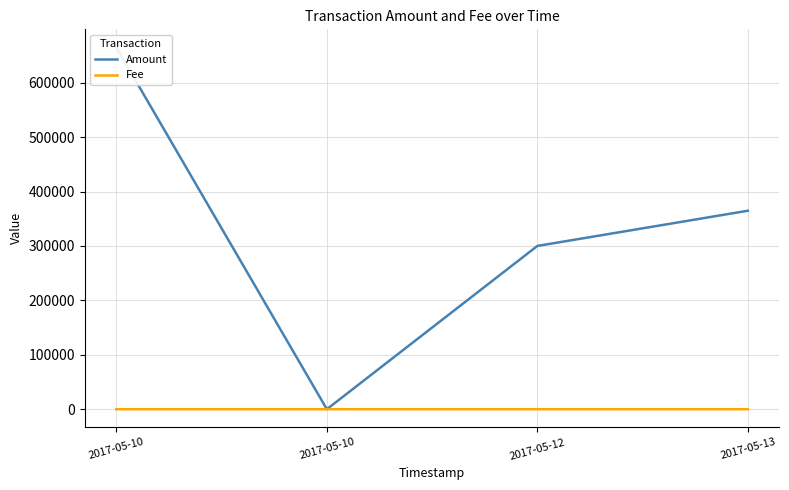

Count the number of categories in the chart.

4